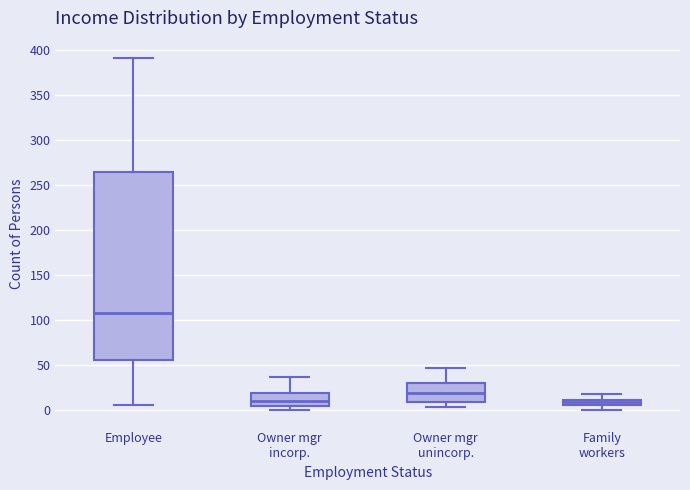

Where does the median line of the box for Owner mgr incorp. sit on the y-axis? The values are not printed on the chart, so give them approximately, as read against the axis.

10